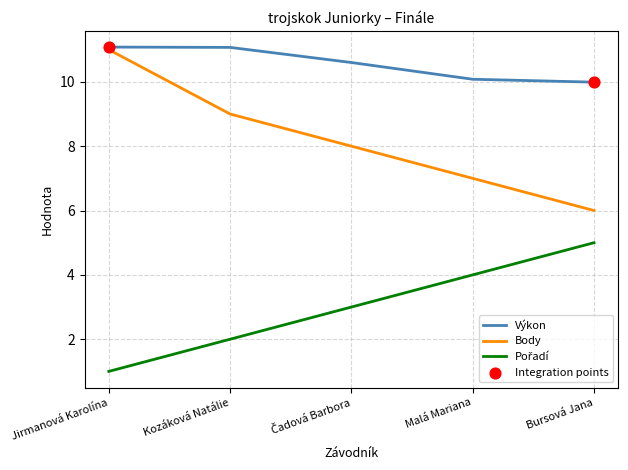

Which series has the largest total across all categories?

Výkon